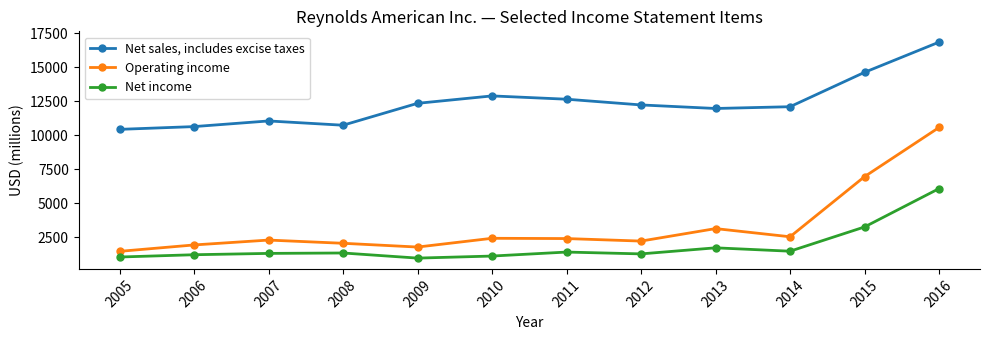

Does the chart have visible grid lines?

No